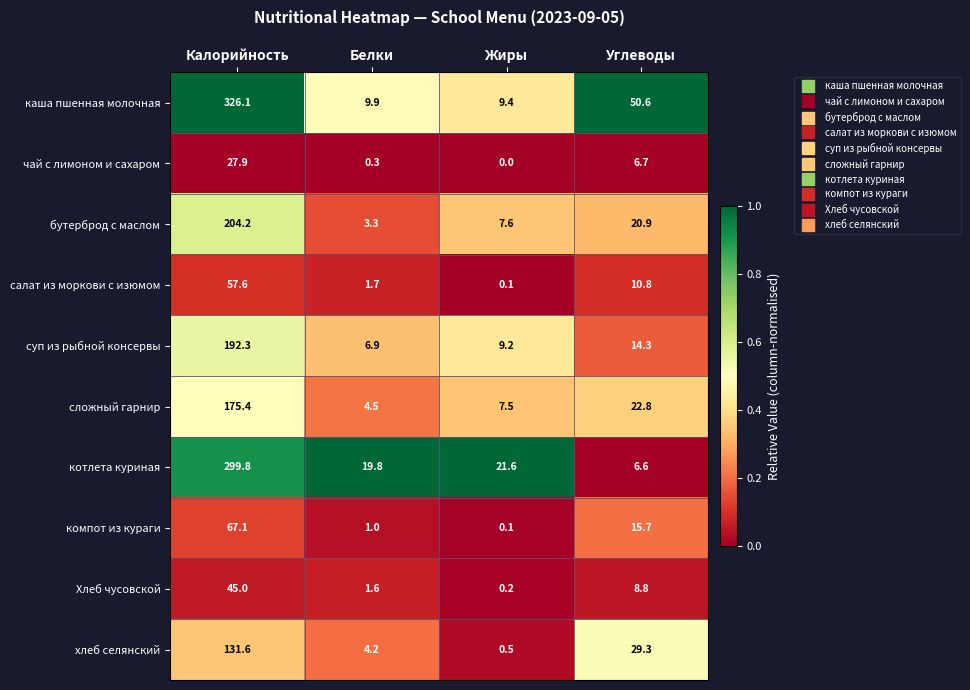

What is the difference between the суп из рыбной консервы values at Белки and Калорийность?

185.4